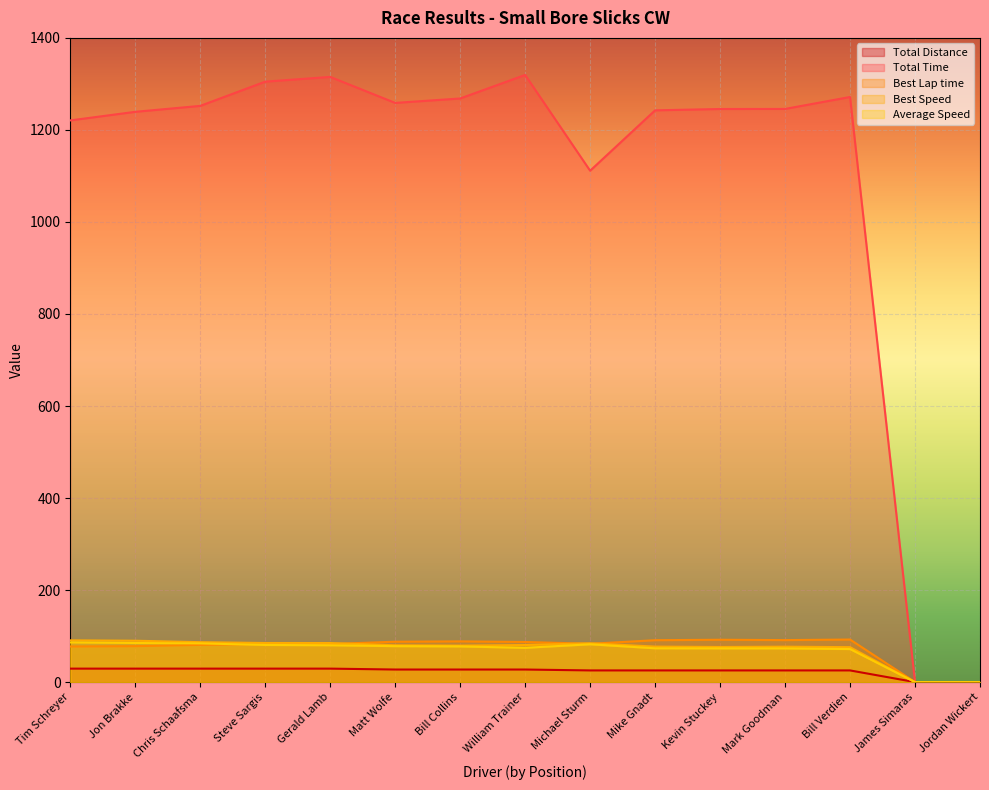

The Best Speed series shows 28.6 at Mike Gnadt. True or false?

False